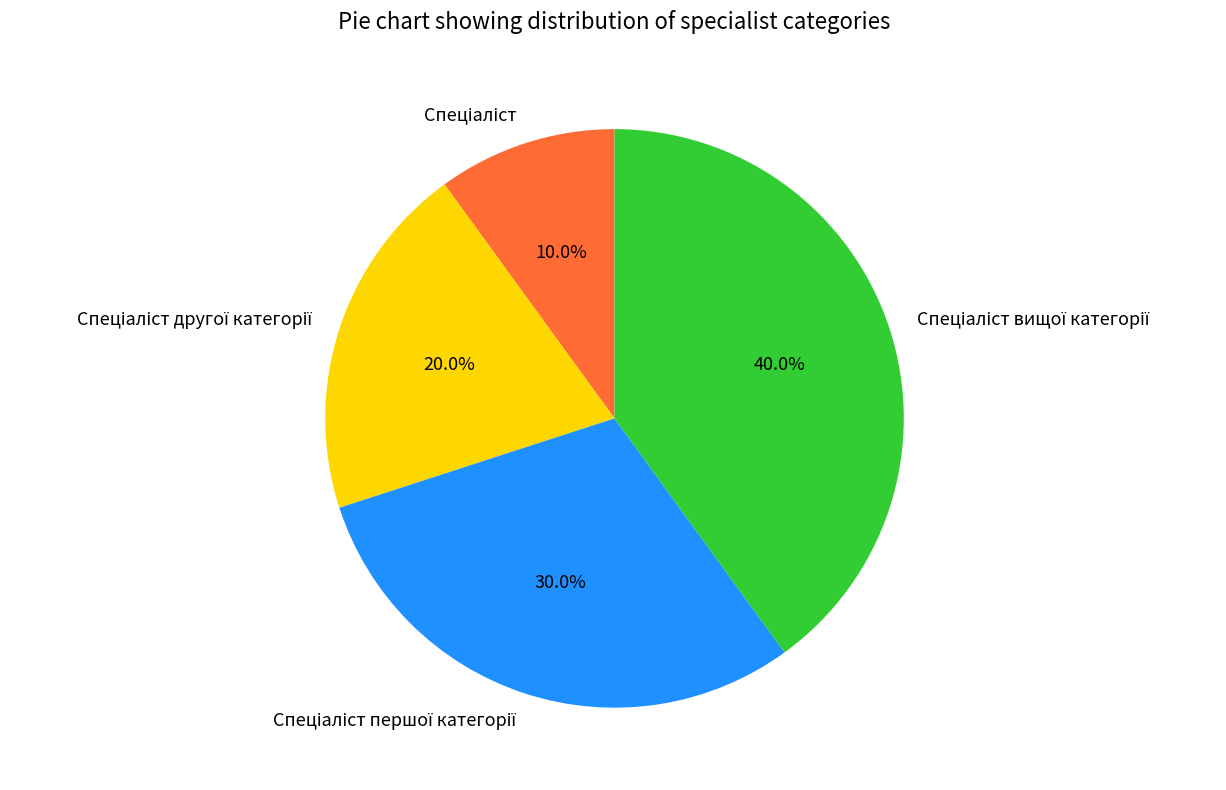

Is there any slice that represents more than half of the pie?

No